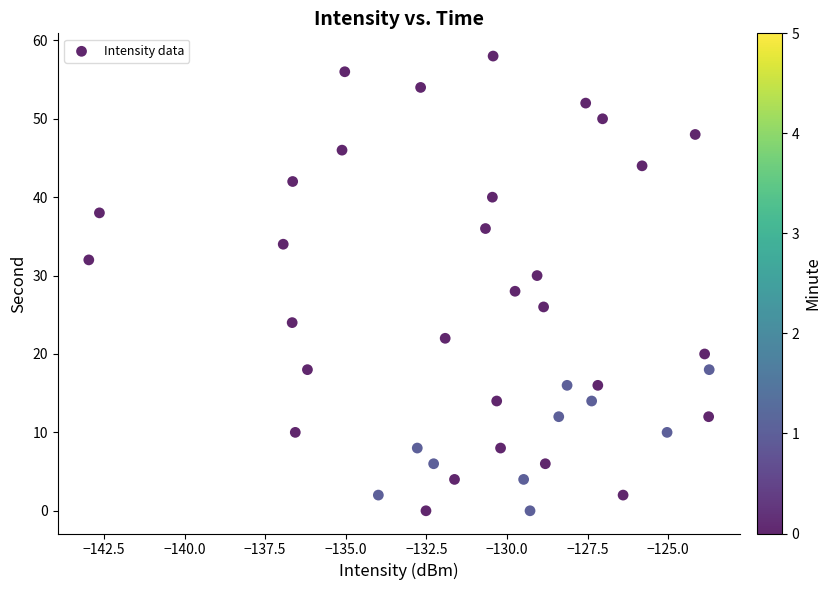

What is the range of Y values (max minus min)?

58